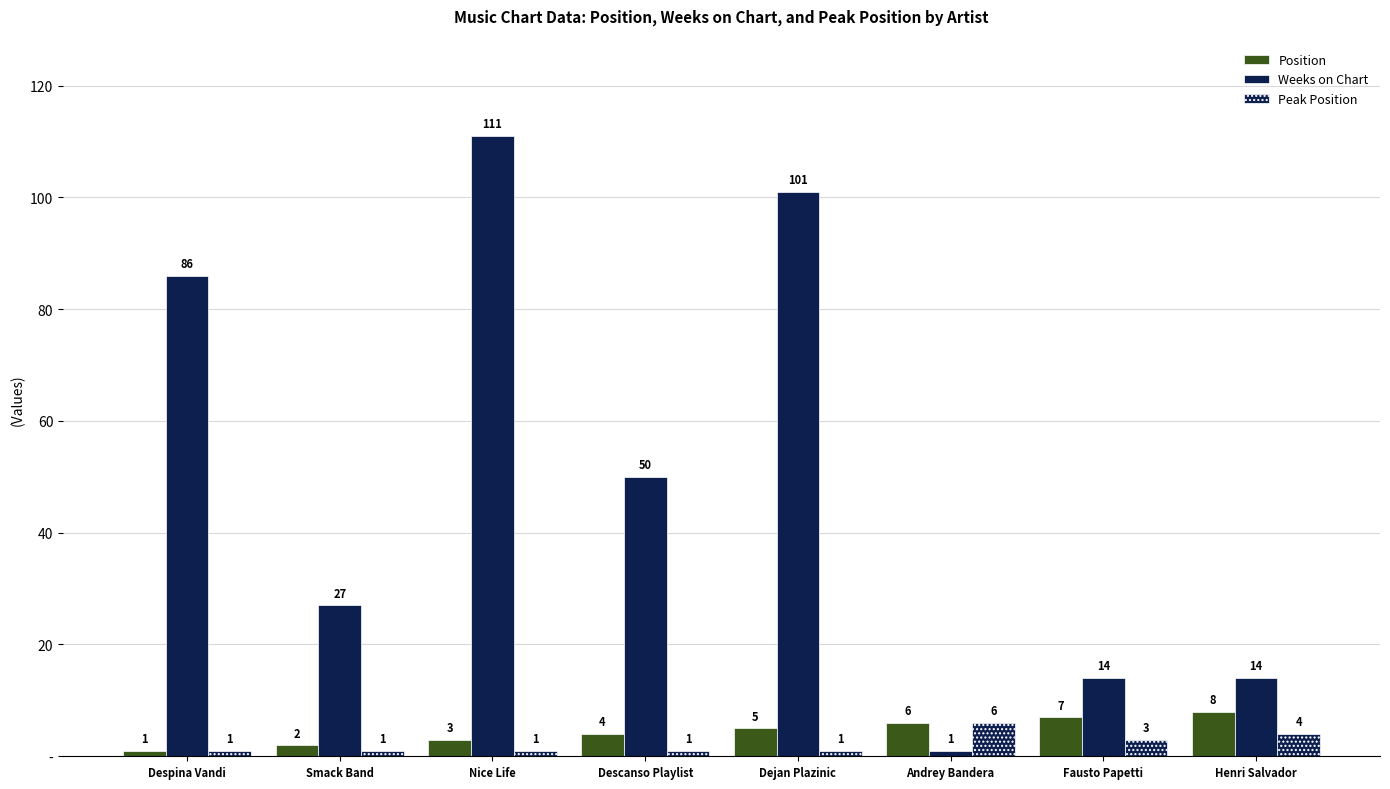

Are the bars horizontal?

No